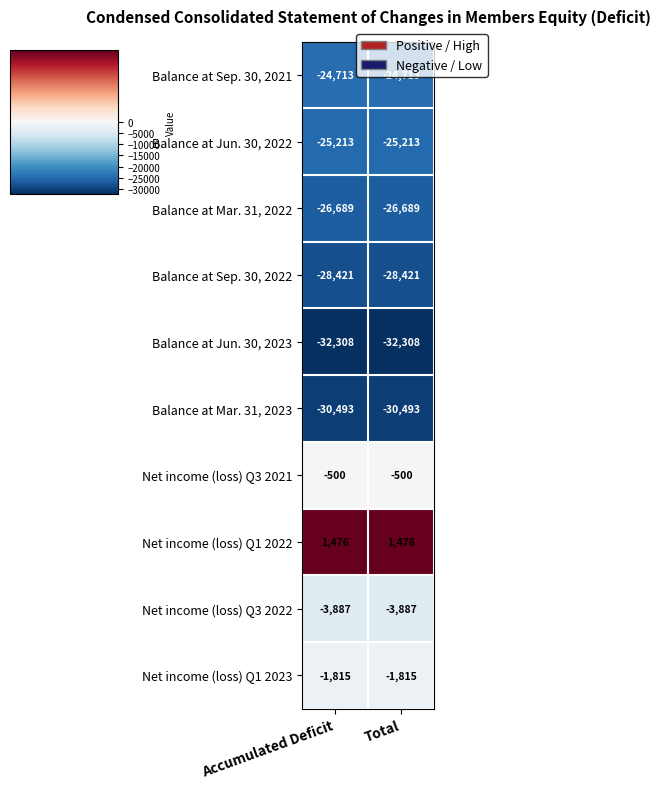

What is the spread (max minus min) of values at Total?

33784